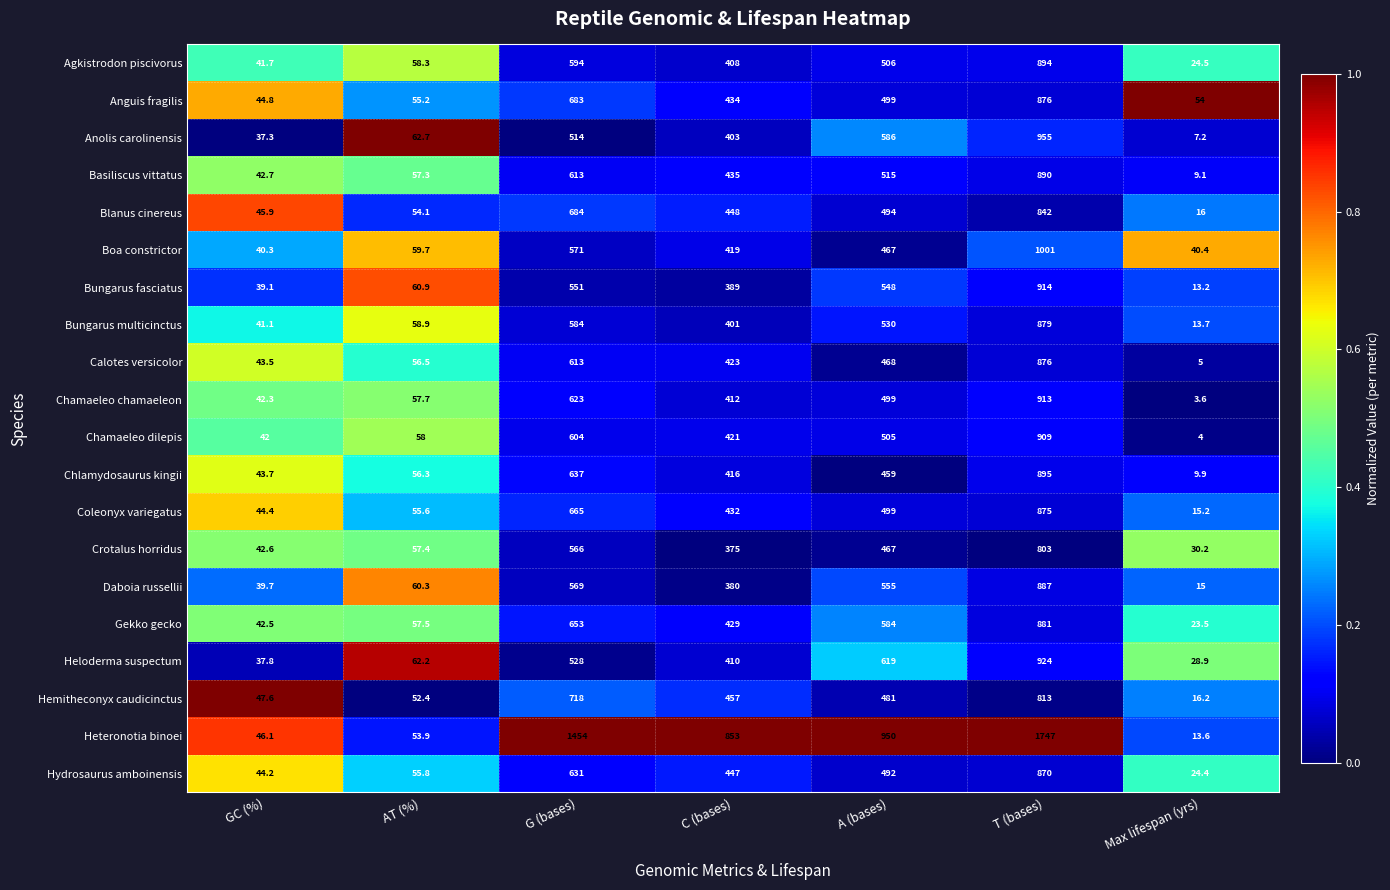

What is the difference between the maximum and minimum values in the Gekko gecko series?

857.5